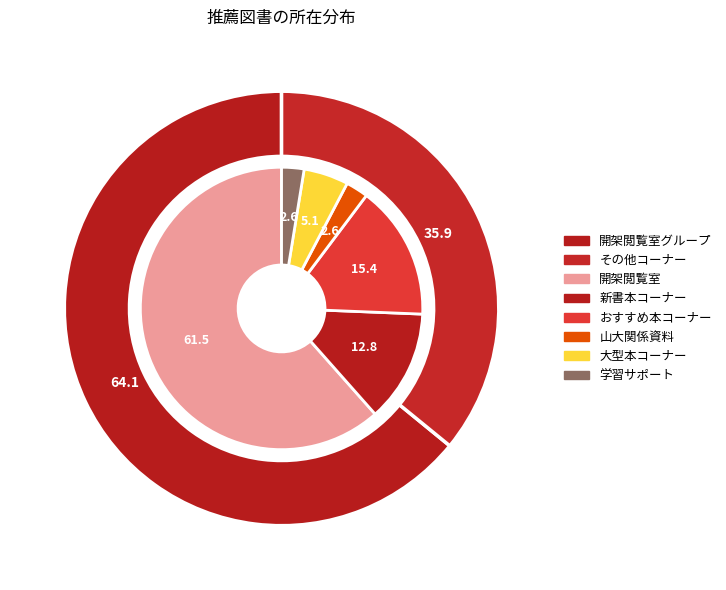

Which has a higher value, 小白川図書館大型本コーナー or 小白川図書館おすすめ本コーナー?

小白川図書館おすすめ本コーナー